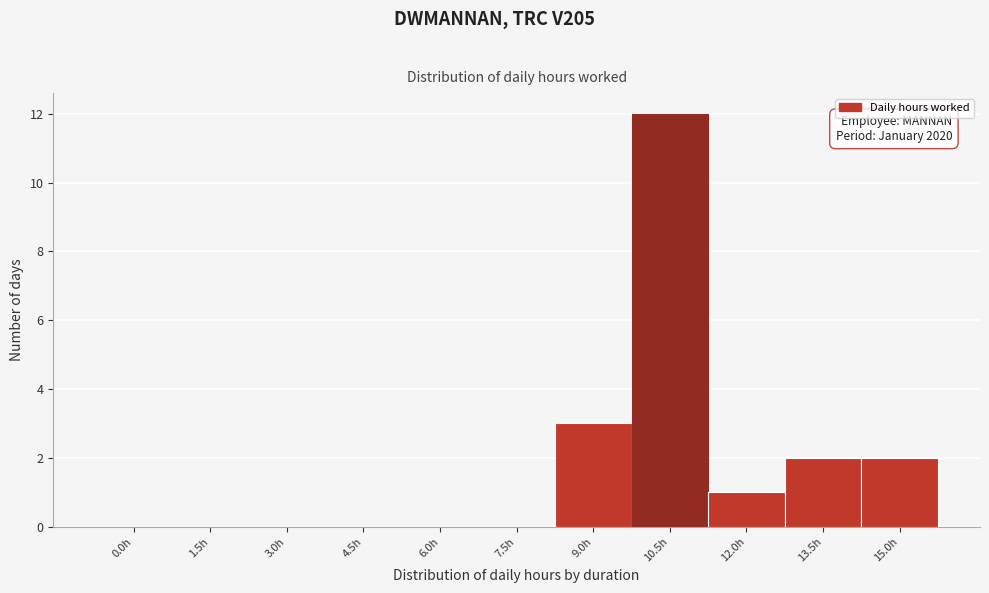

Reading left to right, list all the values displayed in this chart.

0.0h=0	1.5h=0	3.0h=0	4.5h=0	6.0h=0	7.5h=0	9.0h=3	10.5h=12	12.0h=1	13.5h=2	15.0h=2